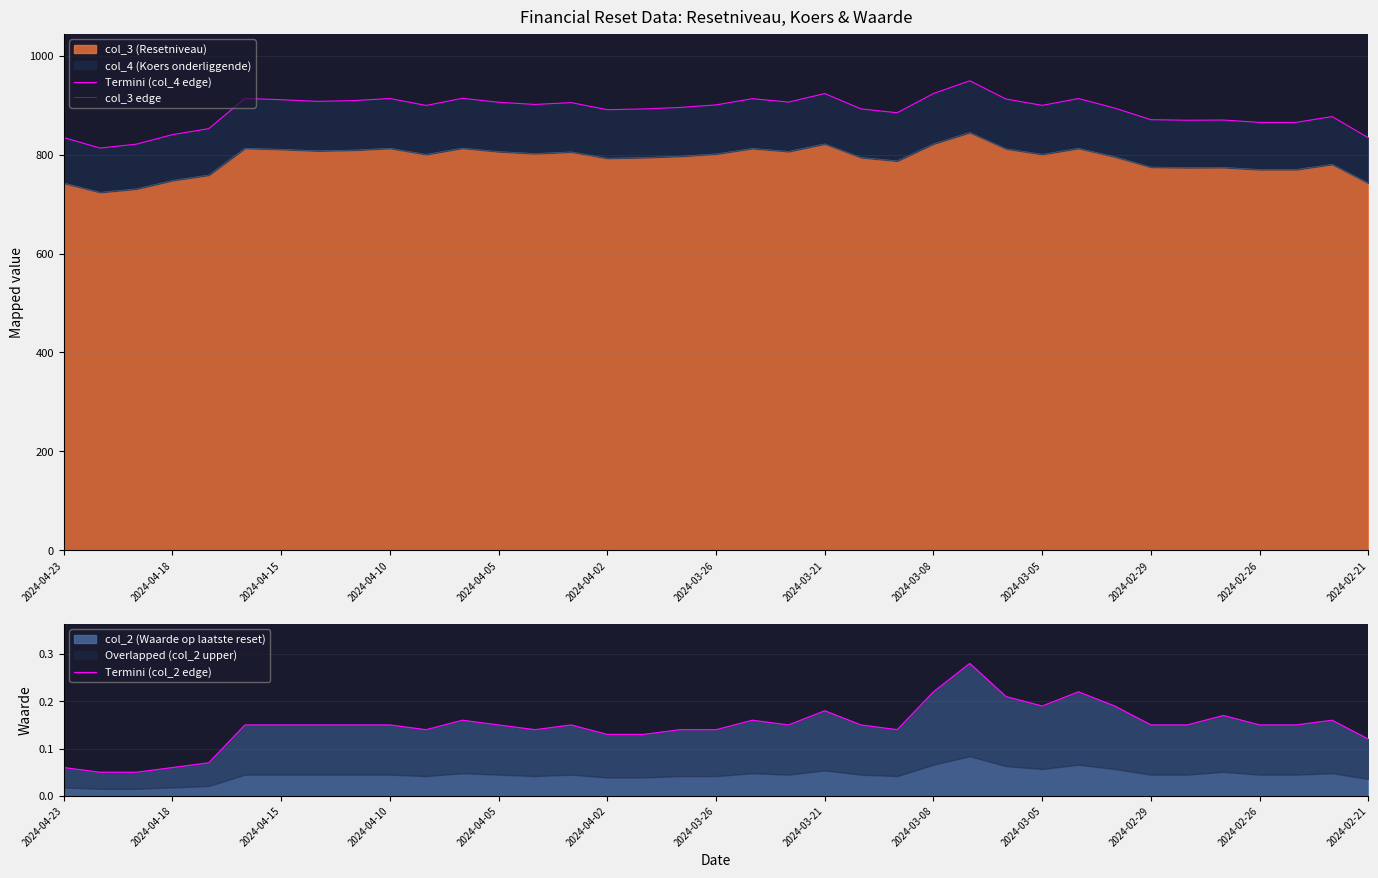

List the series in order of their peak value, highest first.

Termini (col_4 edge), col_3 edge, Termini (col_2 edge)